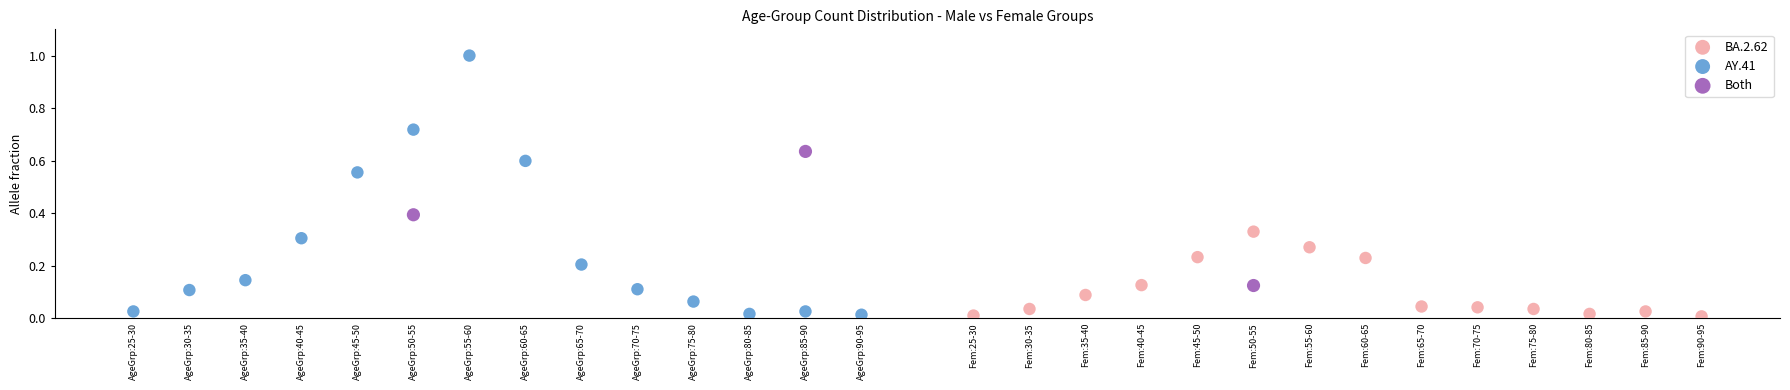

Which series reaches the maximum Y coordinate?

AY.41